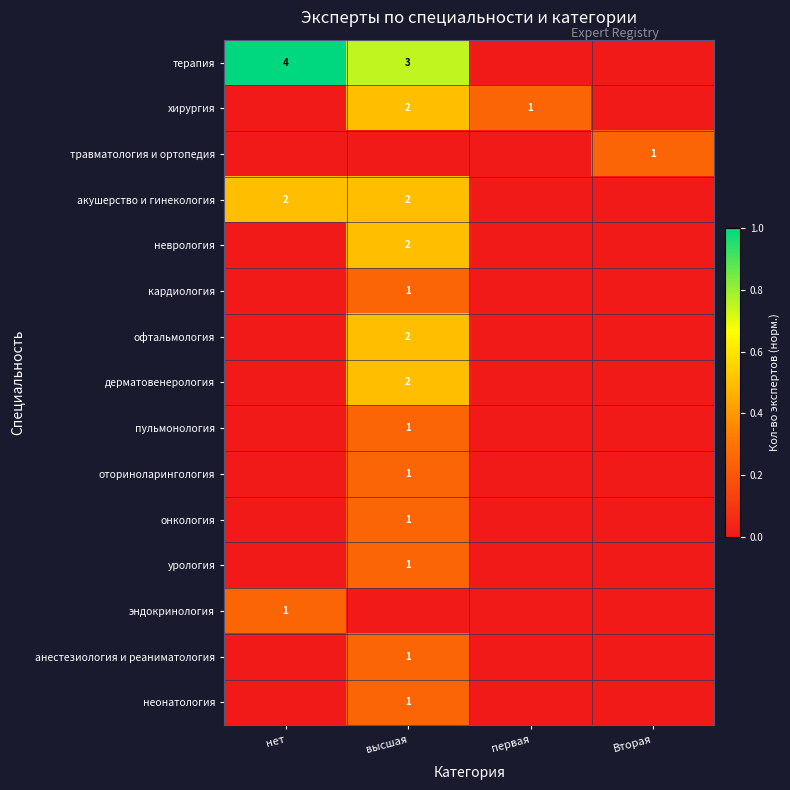

The травматология и ортопедия series shows 1 at Вторая. True or false?

True